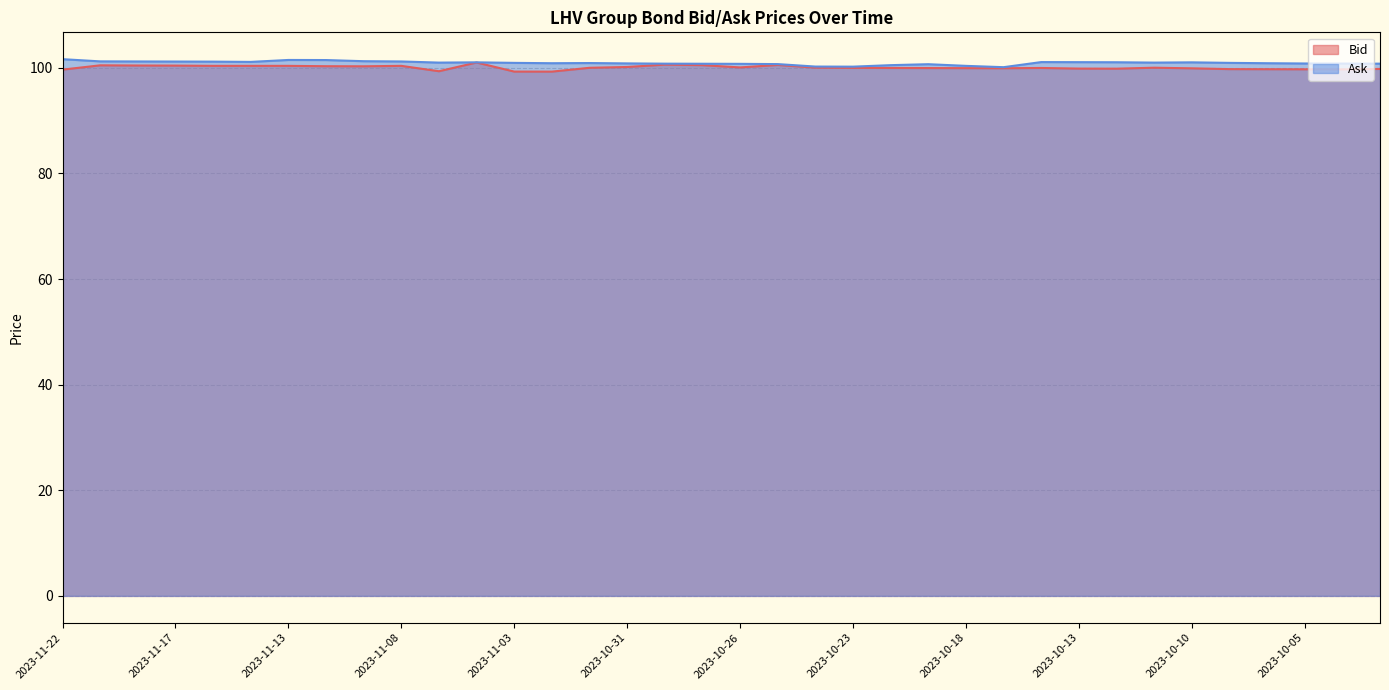

True or false: Ask and Bid cross at least once.

False